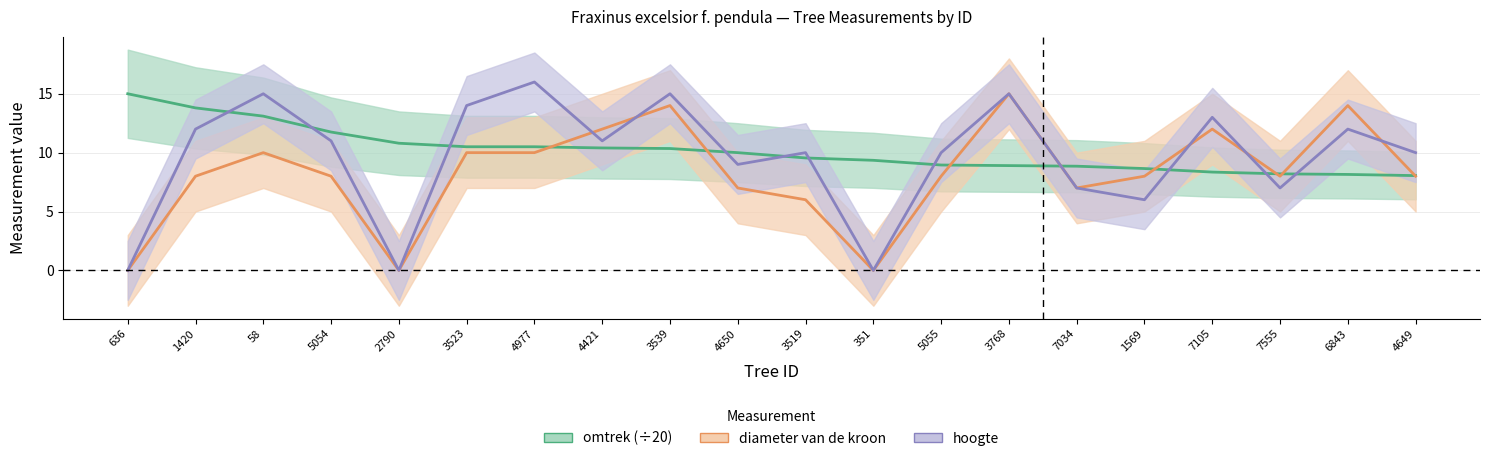

Is this an area chart (filled region under the line)?

No